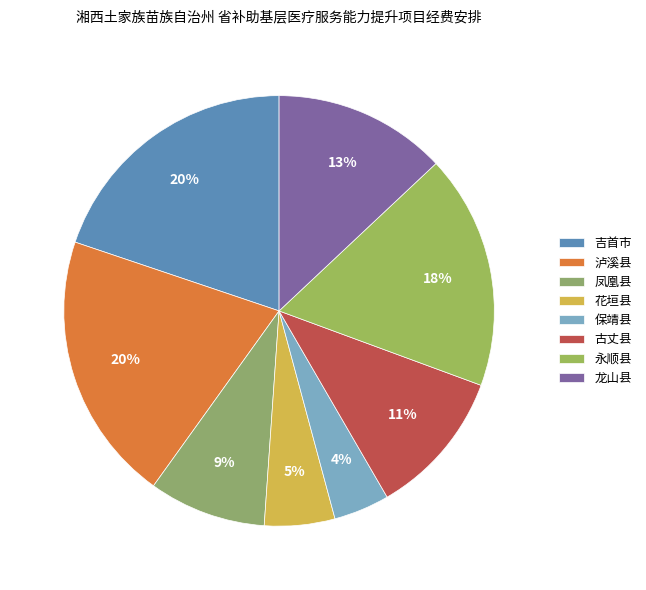

What is the total percentage of 吉首市 and 永顺县?

37.4%